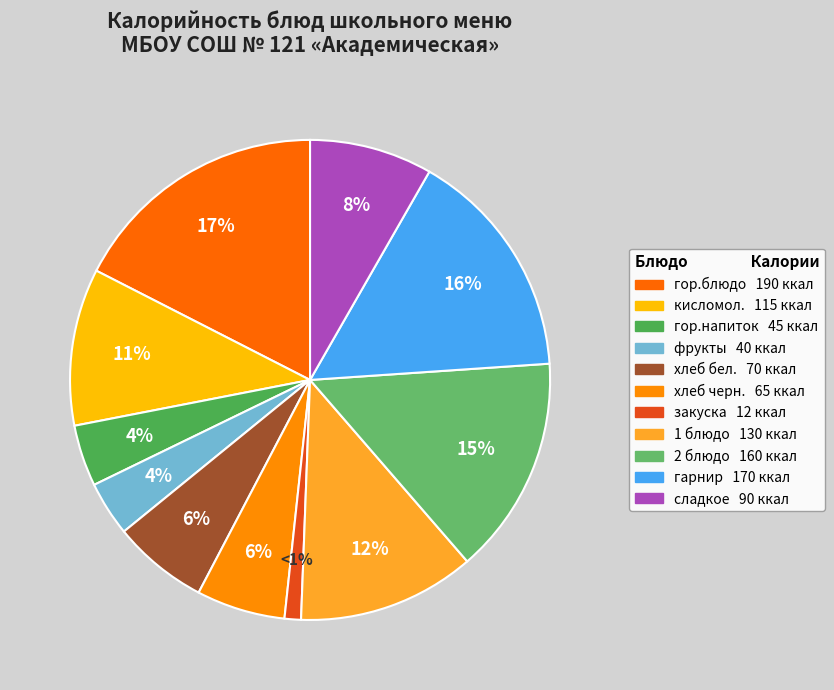

What is the smallest slice in the pie chart?

закуска